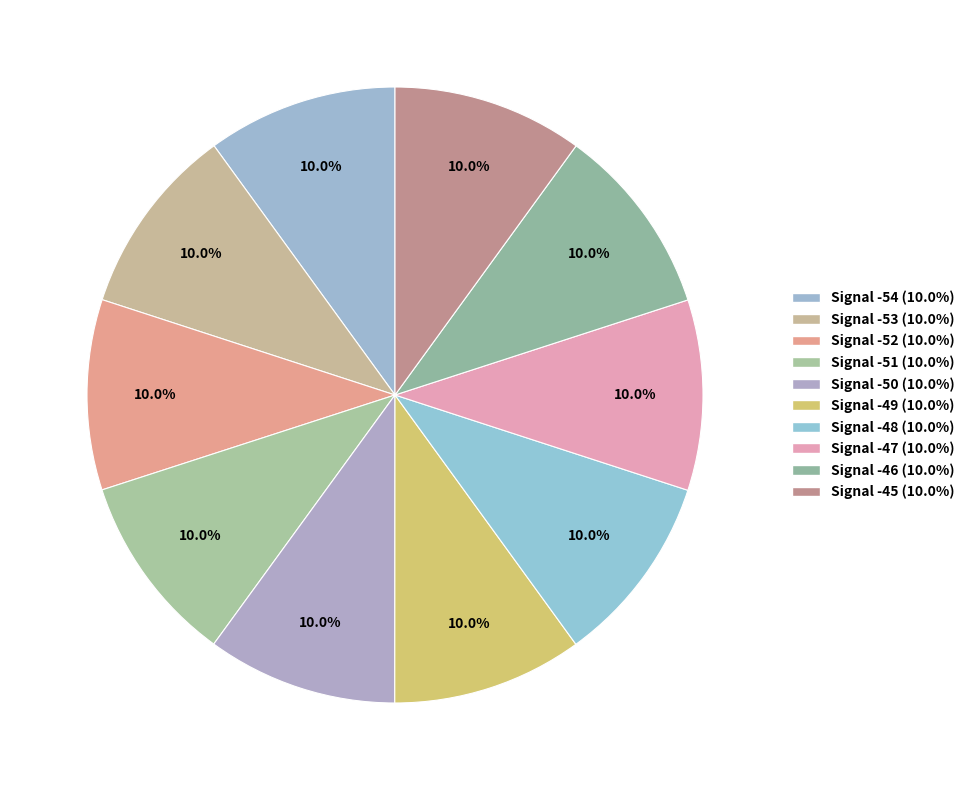

To the nearest percent, what is the average slice percentage?

10%